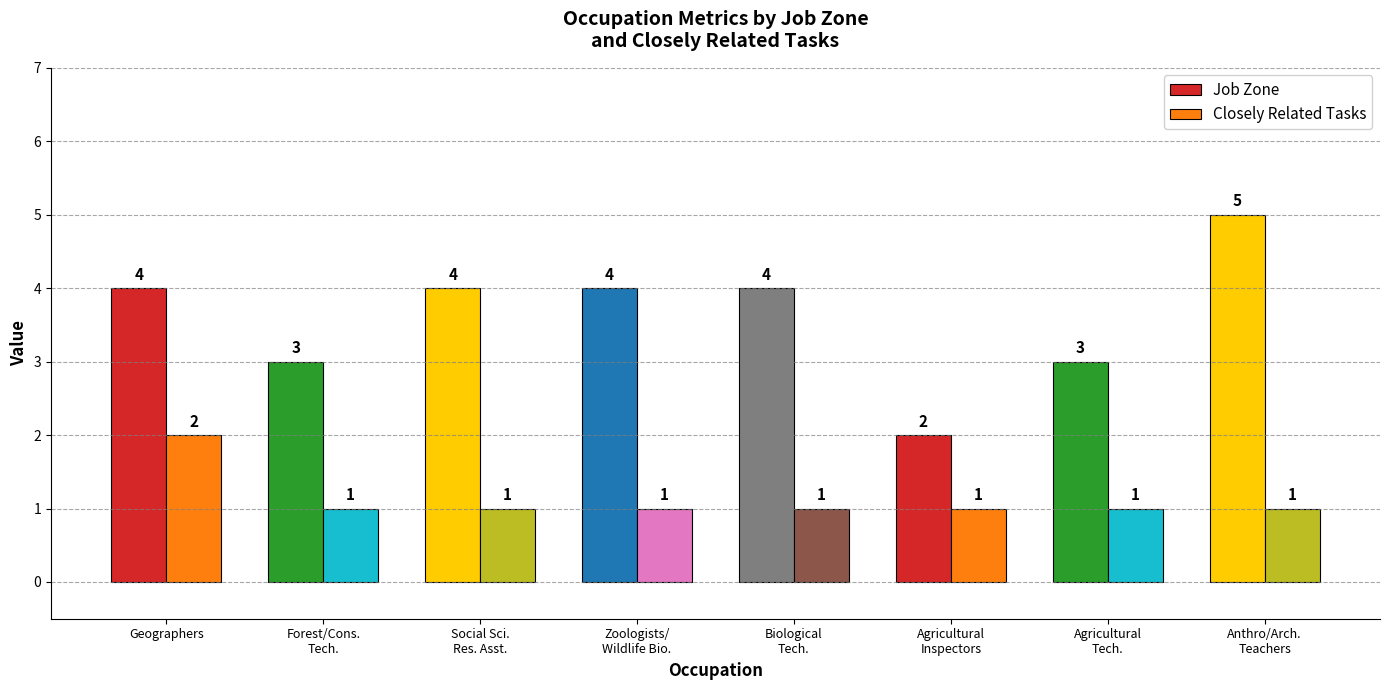

The value of Closely Related Tasks at Forest/Cons.
Tech. is 1. True or false?

True